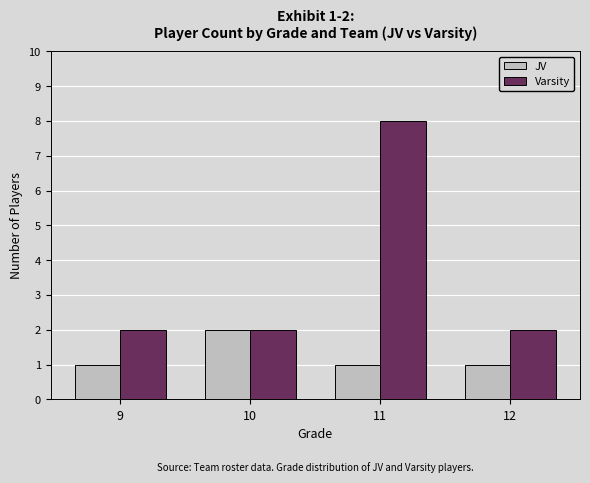

At which category is the sum across all series the highest?

11